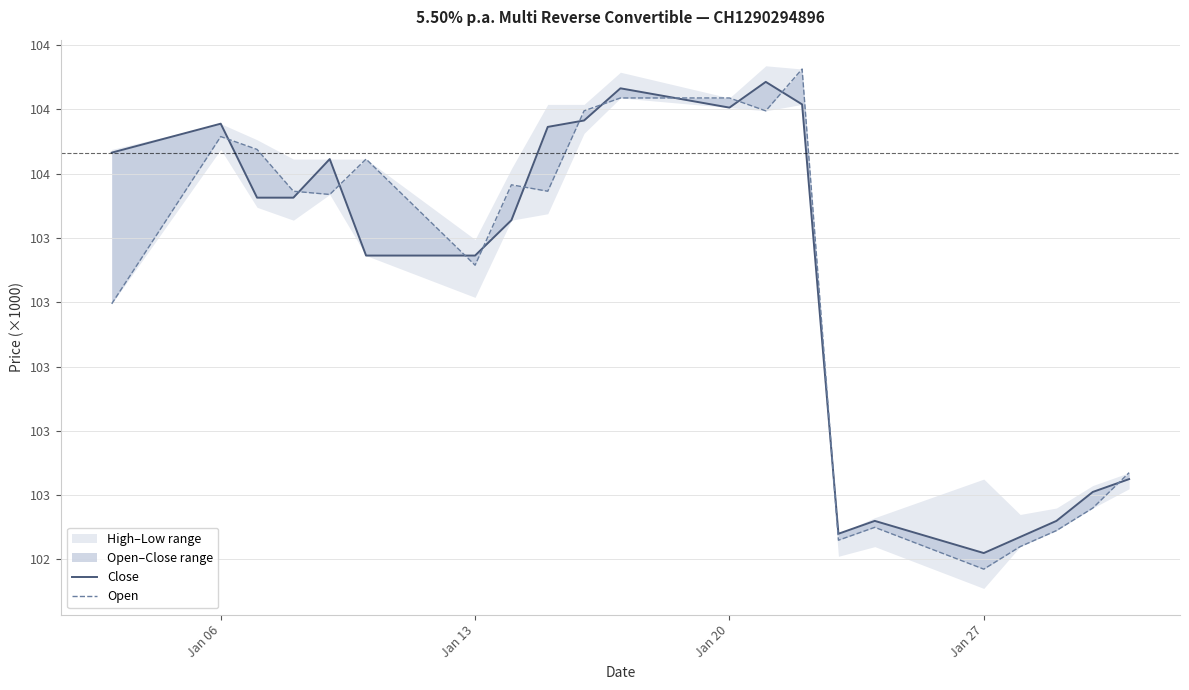

Does the chart display data point markers on the line(s)?

No